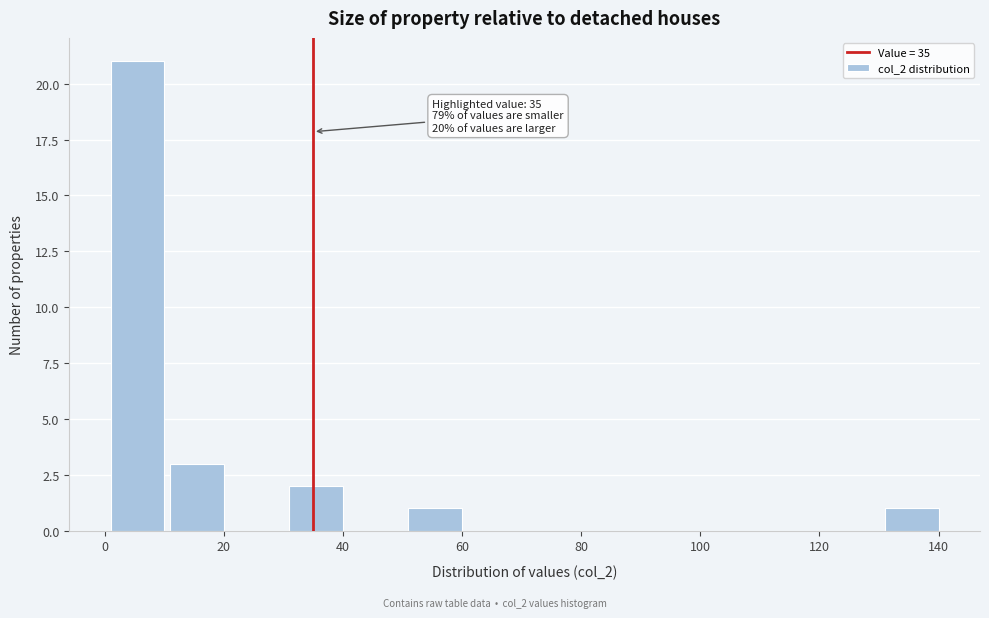

Over which range of the x-axis is the bar tallest?

1 to 11